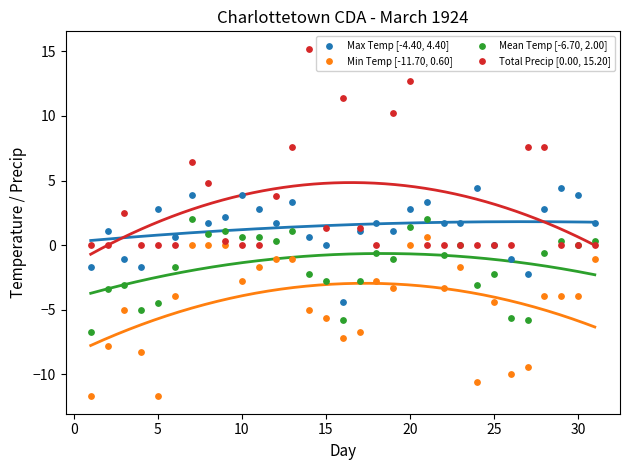

Which series contains the lowest Y value?

Min Temp [-11.70, 0.60]